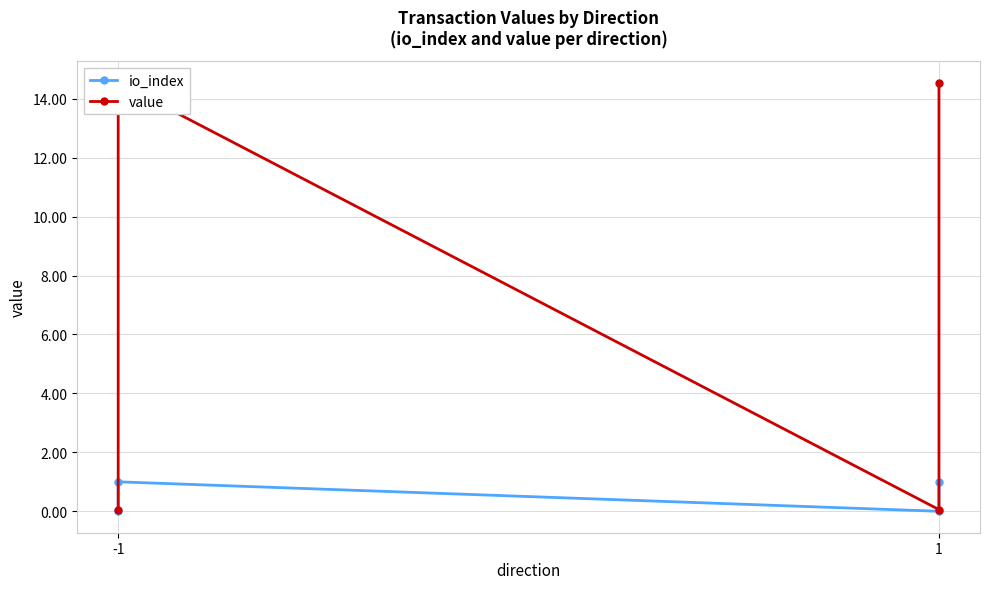

At which label does value reach its peak?

-1